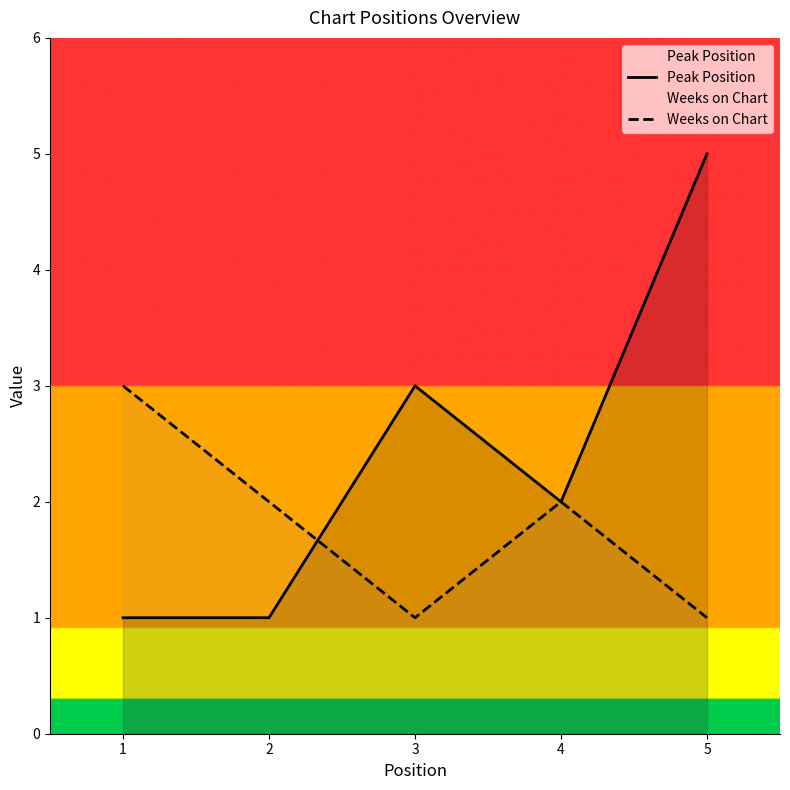

How many times do Peak Position and Weeks on Chart cross each other?

1